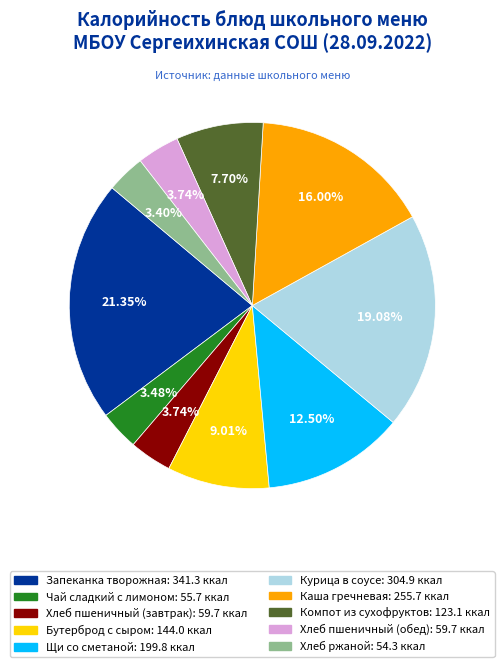

The Каша гречневая slice represents 16% of the pie. True or false?

True